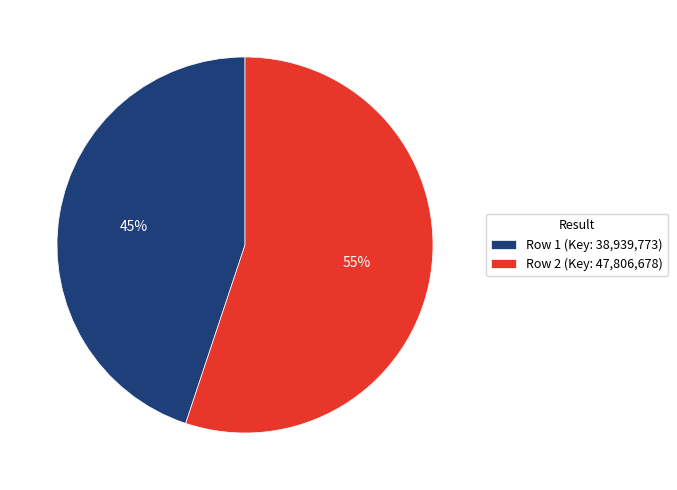

Does Row 2 account for over 50% of the chart?

Yes